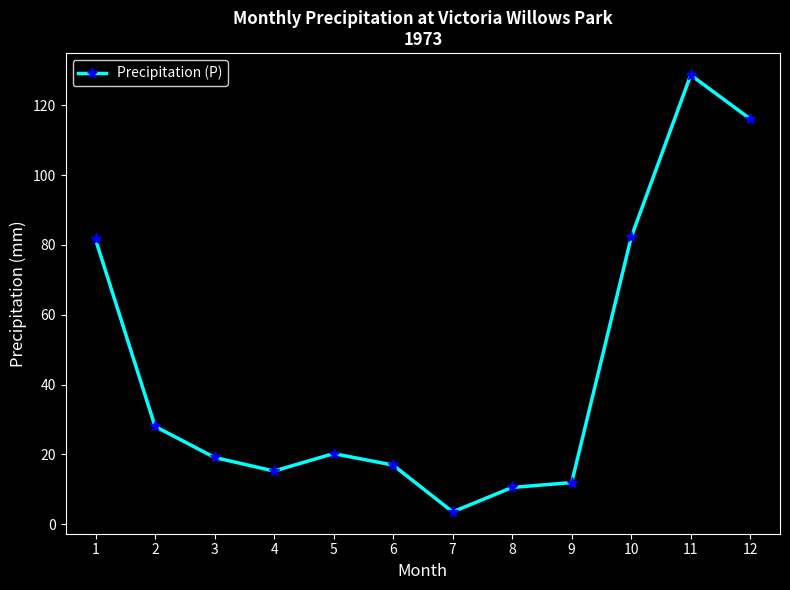

Where is the first local minimum?

4